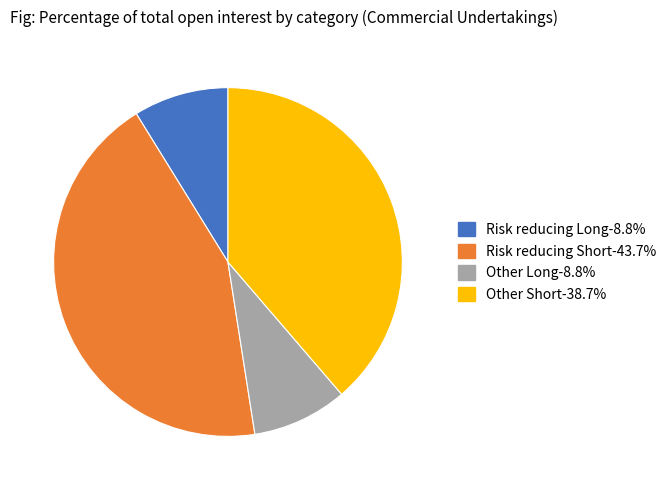

Does any single category account for the majority?

No